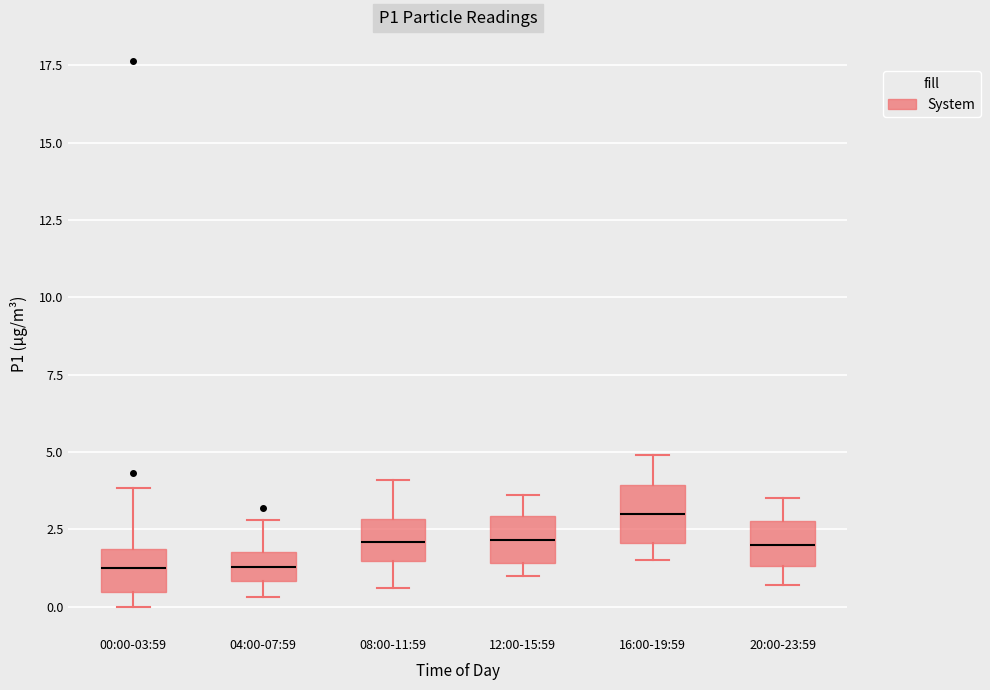

Which box's median line is the highest?

16:00-19:59